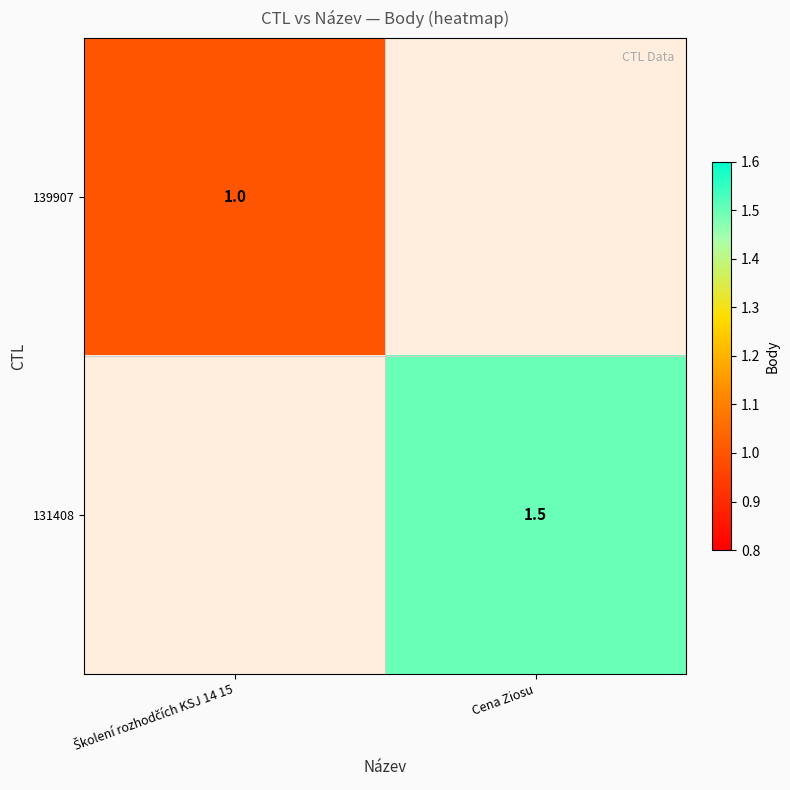

The 131408 series shows 0.7 at Cena Ziosu. True or false?

False